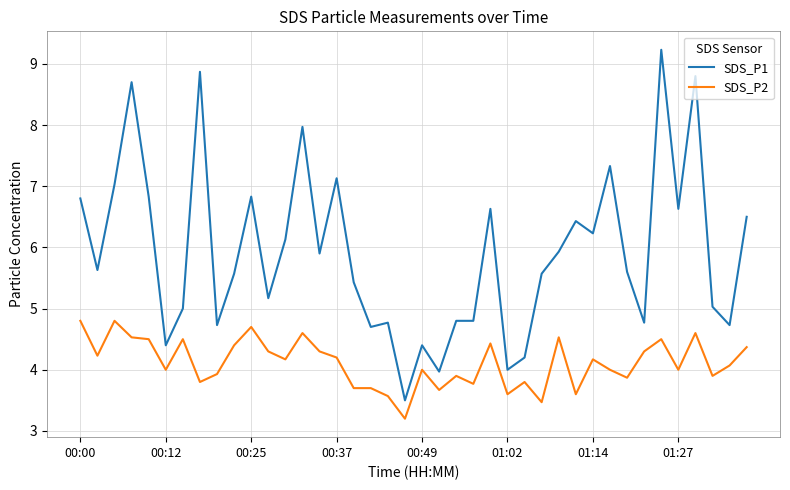

What is the difference between the maximum and second lowest values in the SDS_P1 series?

5.3